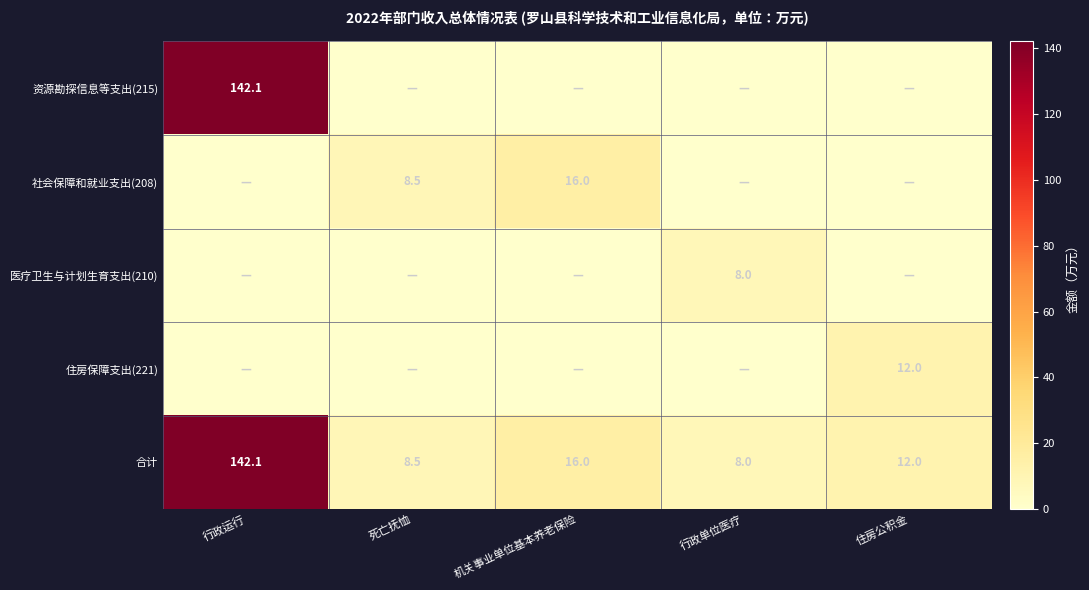

True or false: 合计 has a value of 142.1 at 行政运行.

True